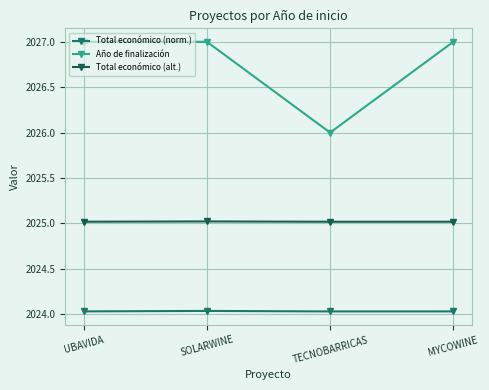

How many distinct data groups are displayed?

3